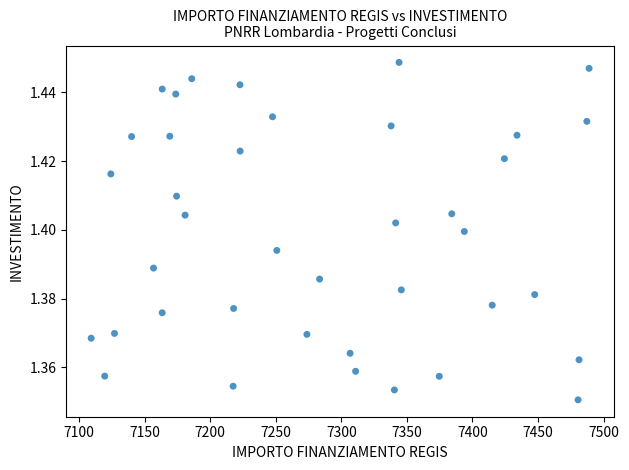

What is the range of X values (max minus min)?

379.7